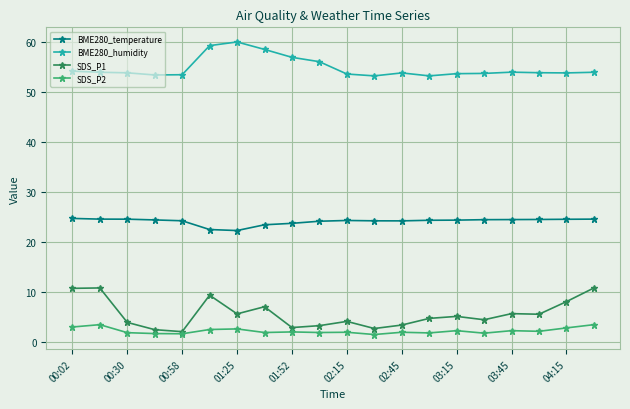

Which series has the largest total across all categories?

BME280_humidity